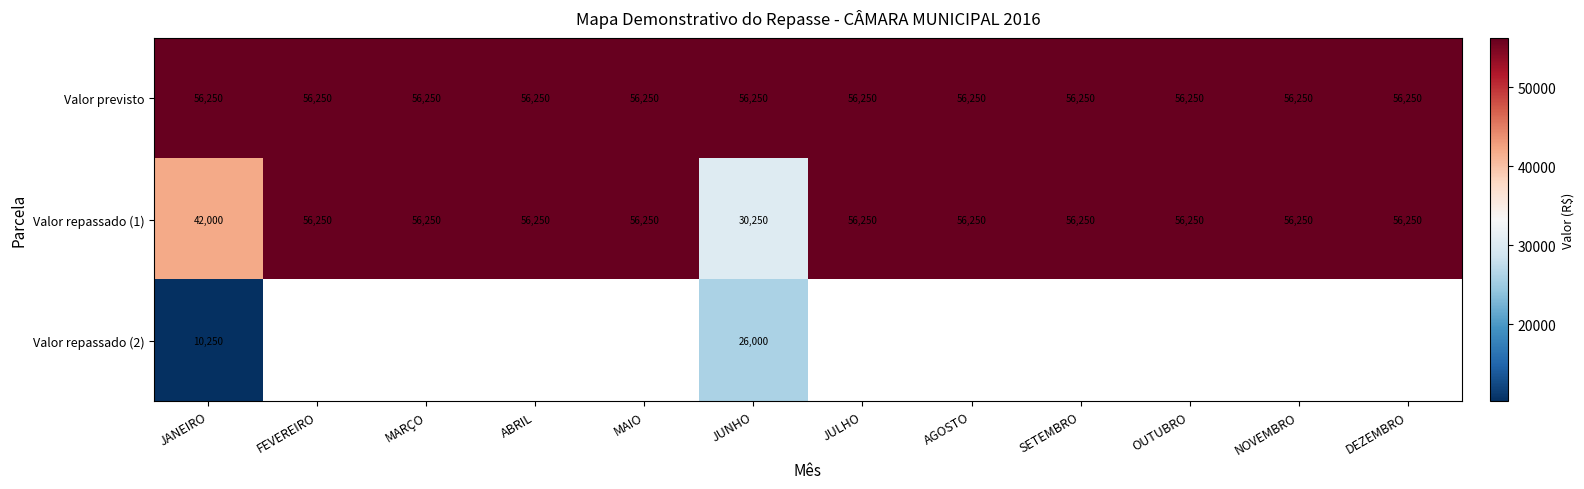

At which label is Valor repassado (1) closest to 43250?

JANEIRO